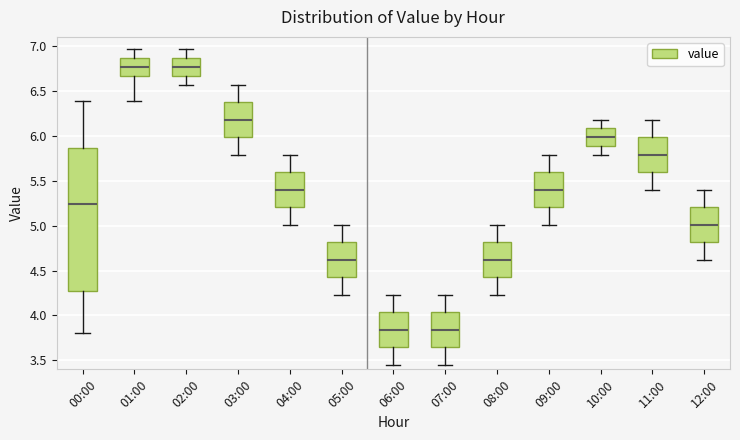

Which box is the tallest, from its lower edge to its upper edge?

00:00